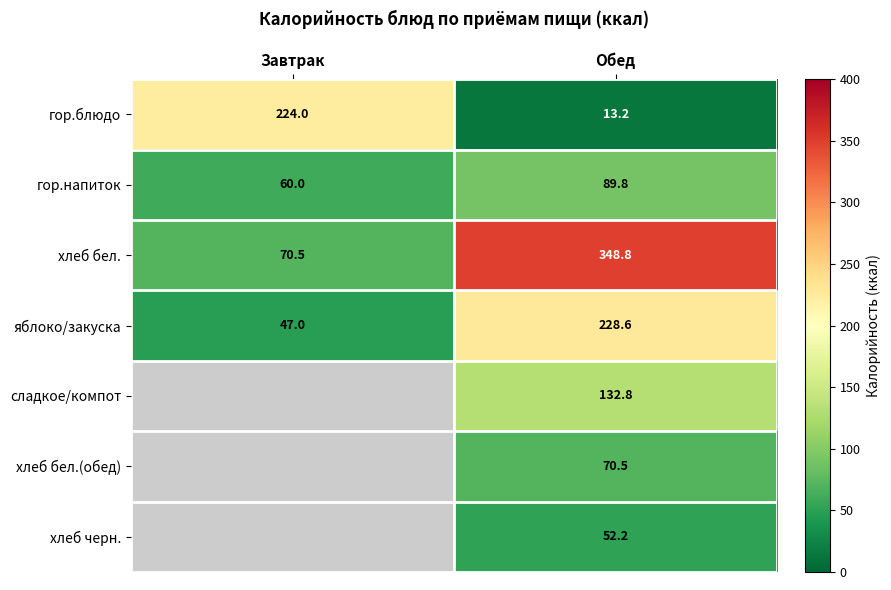

What is the average value of the яблоко/закуска series?

137.8